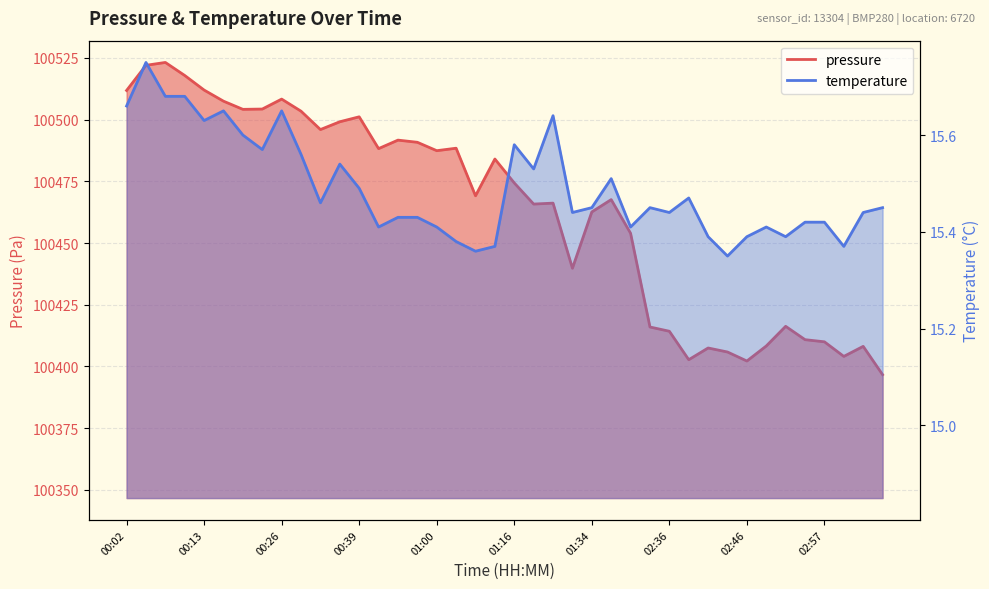

What is the label of the 25th point from the right?

00:58